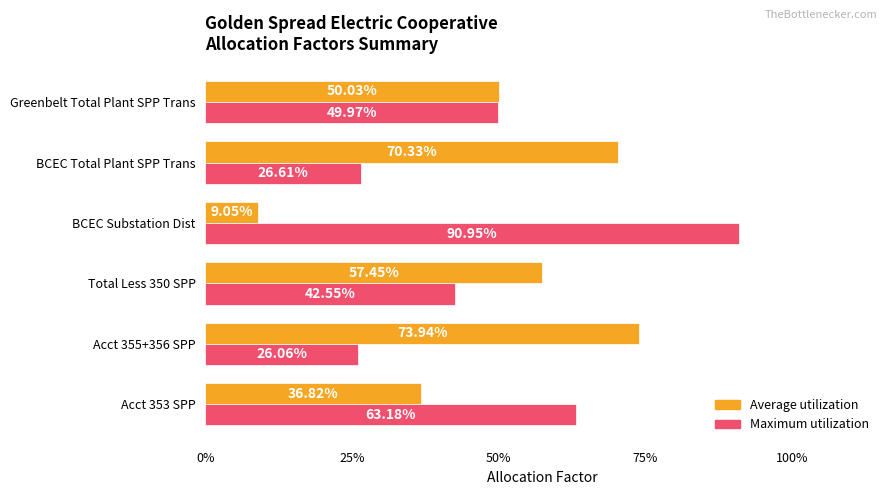

What are all the series names shown in the legend?

Average utilization, Maximum utilization